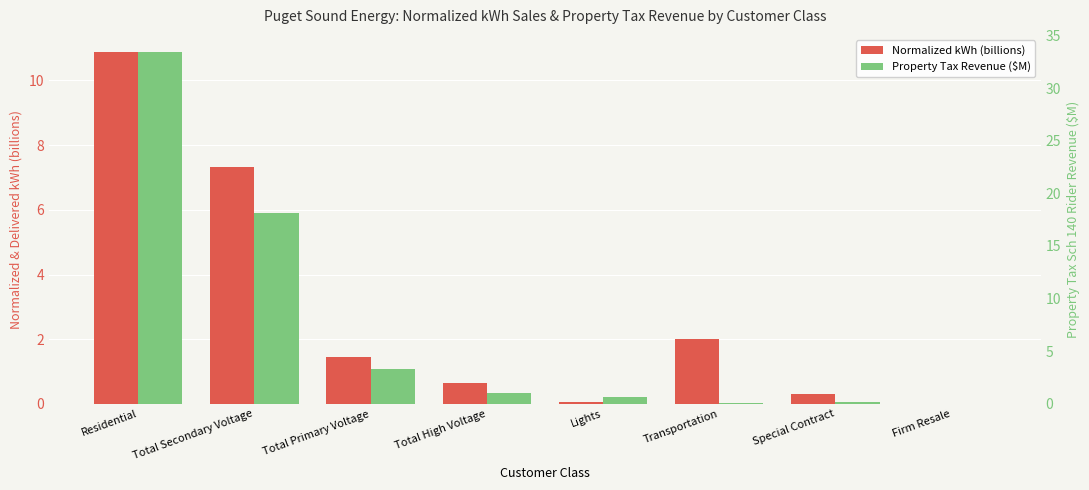

What is the total value across all series at Total Secondary Voltage?

25.4